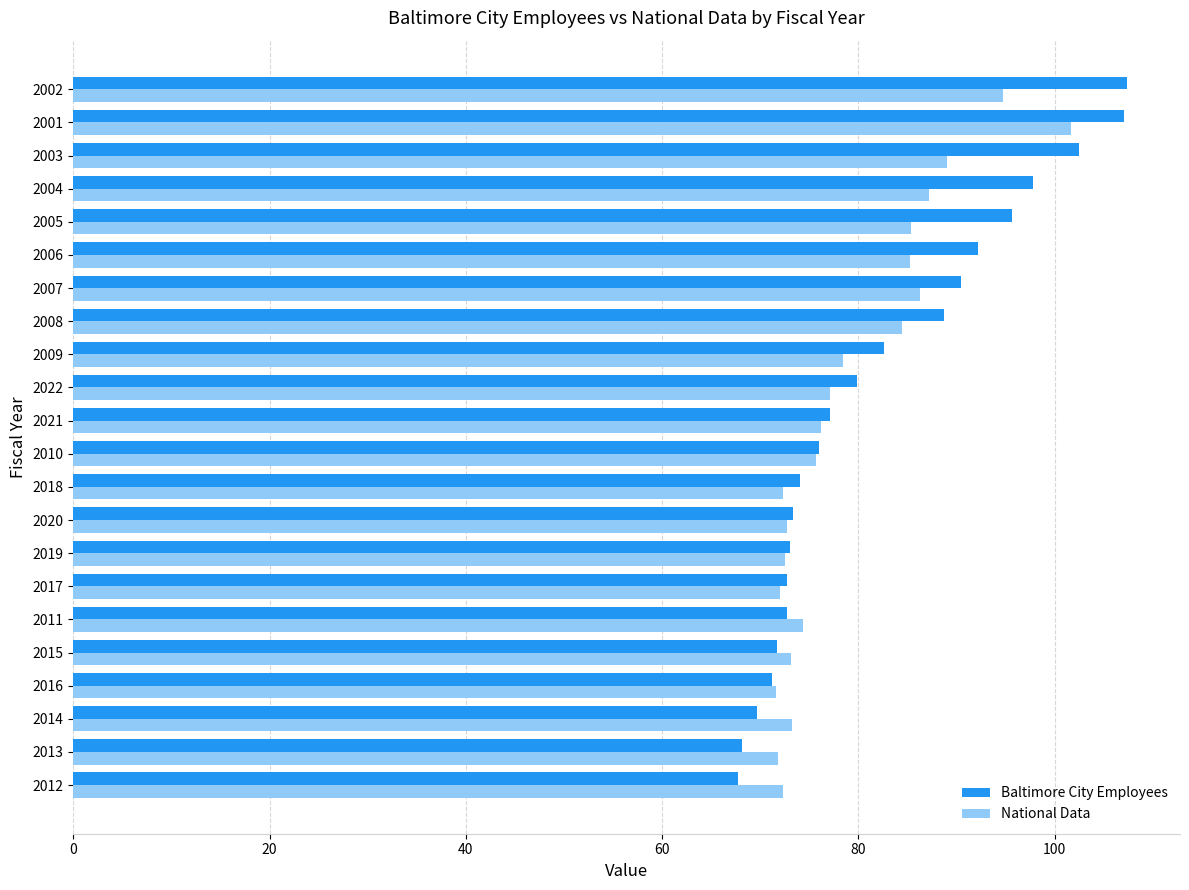

List the series in order of their peak value, highest first.

Baltimore City Employees, National Data